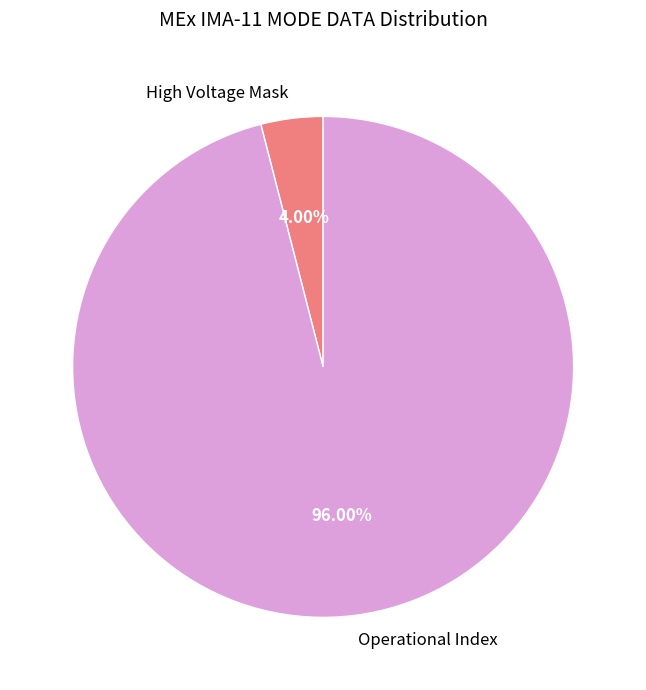

What is the smallest slice in the pie chart?

High Voltage Mask